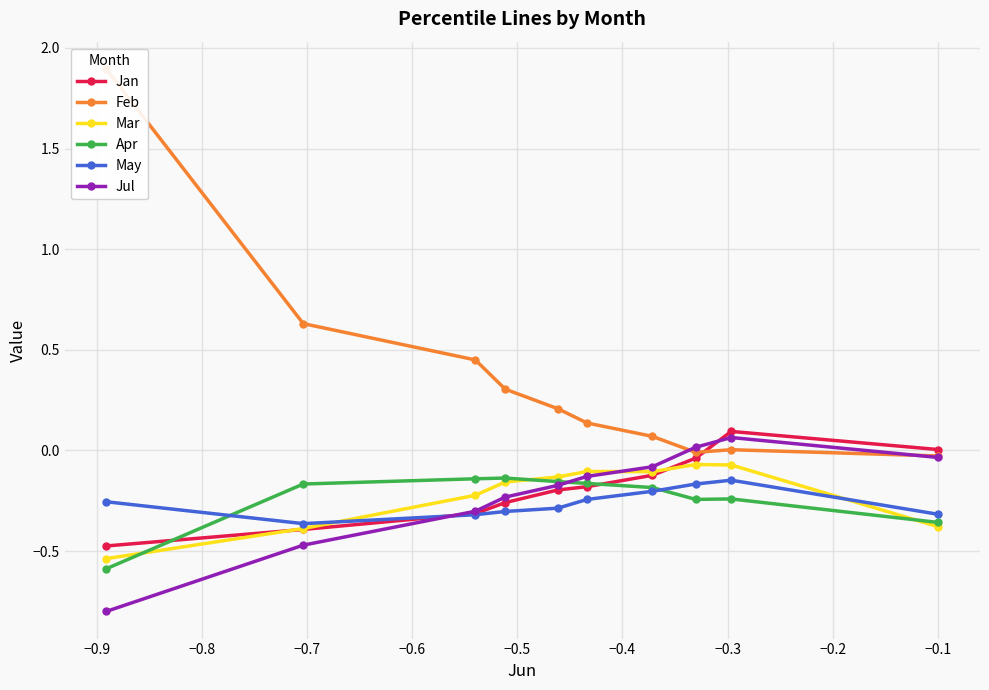

True or false: Jul has more than 0 points higher than both neighbors.

True